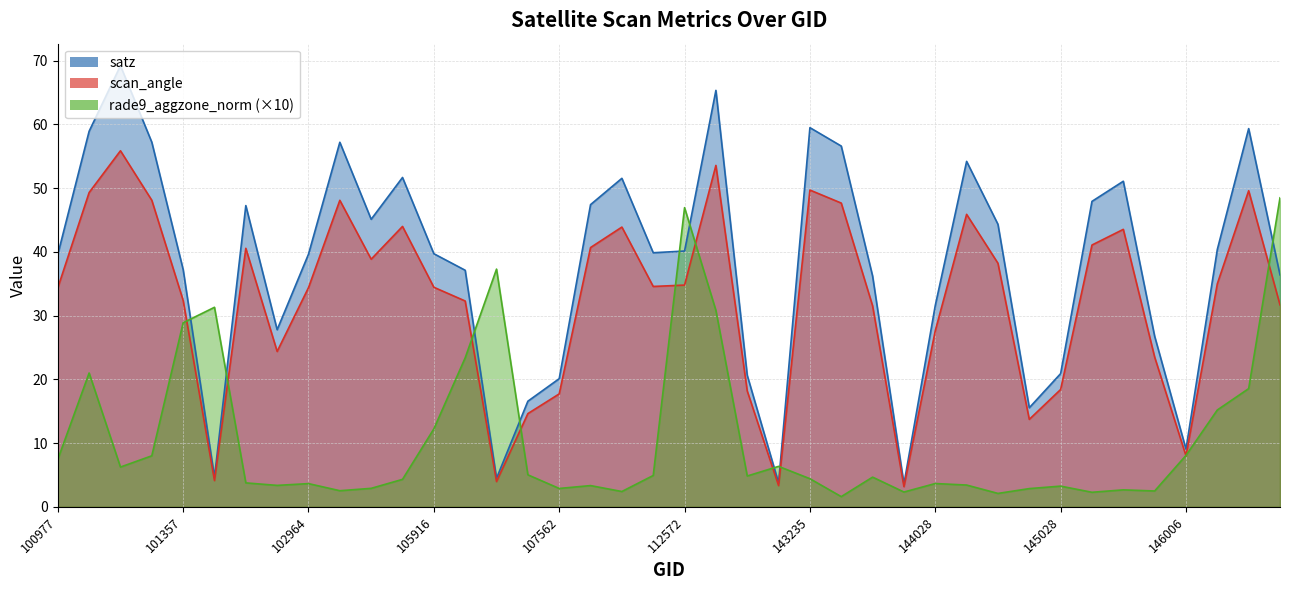

Reading left to right, extract all data points from this chart.

satz: 100977=39.6	101102=58.9	101111=69.2	101234=57.2	101357=37.2	101482=4.7	102352=47.3	102724=27.8	102964=39.6	103211=57.2	103928=45.1	104522=51.7	105916=39.7	106467=37.1	106642=4.5	107388=16.6	107562=20.1	107731=47.4	108091=51.5	108621=39.9	112572=40.1	119312=65.3	132746=20.6	134585=3.8	143235=59.5	143444=56.6	143639=36.2	143835=3.6	144028=31.6	144221=54.2	144634=44.3	144831=15.5	145028=20.9	145227=47.9	145624=51.1	145818=26.8	146006=9.1	146194=40.4	146385=59.3	146778=36.4
scan_angle: 100977=34.3	101102=49.3	101111=55.9	101234=48.1	101357=32.4	101482=4.1	102352=40.6	102724=24.4	102964=34.4	103211=48.1	103928=38.8	104522=44.0	105916=34.4	106467=32.3	106642=4.0	107388=14.6	107562=17.7	107731=40.7	108091=43.9	108621=34.6	112572=34.8	119312=53.6	132746=18.2	134585=3.3	143235=49.7	143444=47.6	143639=31.5	143835=3.2	144028=27.6	144221=45.9	144634=38.2	144831=13.7	145028=18.4	145227=41.1	145624=43.5	145818=23.5	146006=8.0	146194=35.0	146385=49.6	146778=31.7
rade9_aggzone_norm: 100977=7.4	101102=21.0	101111=6.2	101234=8.0	101357=28.9	101482=31.3	102352=3.8	102724=3.4	102964=3.6	103211=2.5	103928=2.9	104522=4.3	105916=12.2	106467=23.4	106642=37.3	107388=5.0	107562=2.9	107731=3.3	108091=2.4	108621=4.9	112572=46.9	119312=30.8	132746=4.8	134585=6.3	143235=4.4	143444=1.6	143639=4.7	143835=2.3	144028=3.7	144221=3.4	144634=2.1	144831=2.9	145028=3.2	145227=2.3	145624=2.7	145818=2.5	146006=8.1	146194=15.2	146385=18.5	146778=48.5